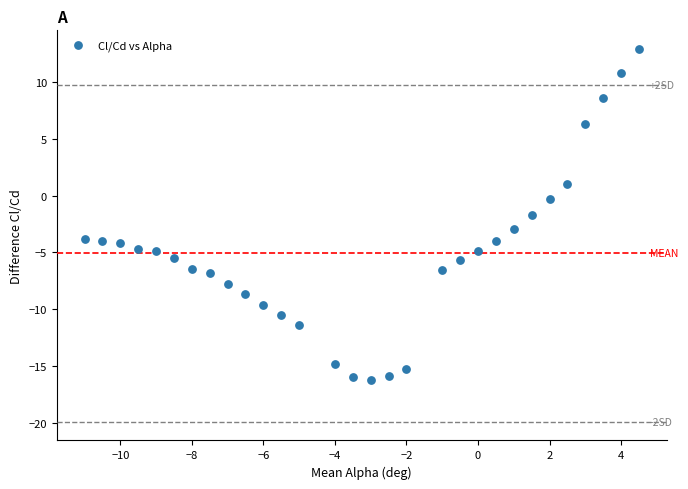

What is the range of Y values (max minus min)?

29.1